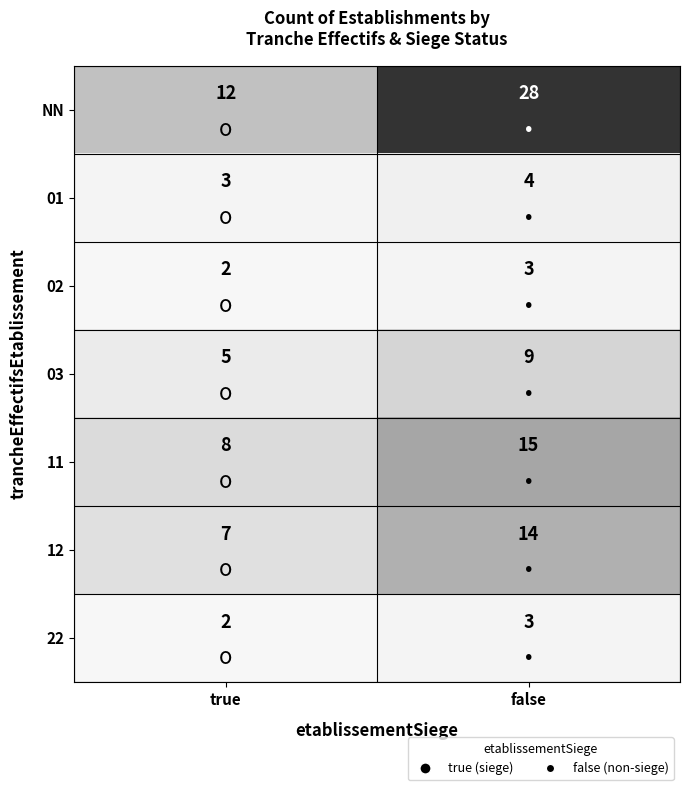

Is it true that 03 equals 5 at false?

False